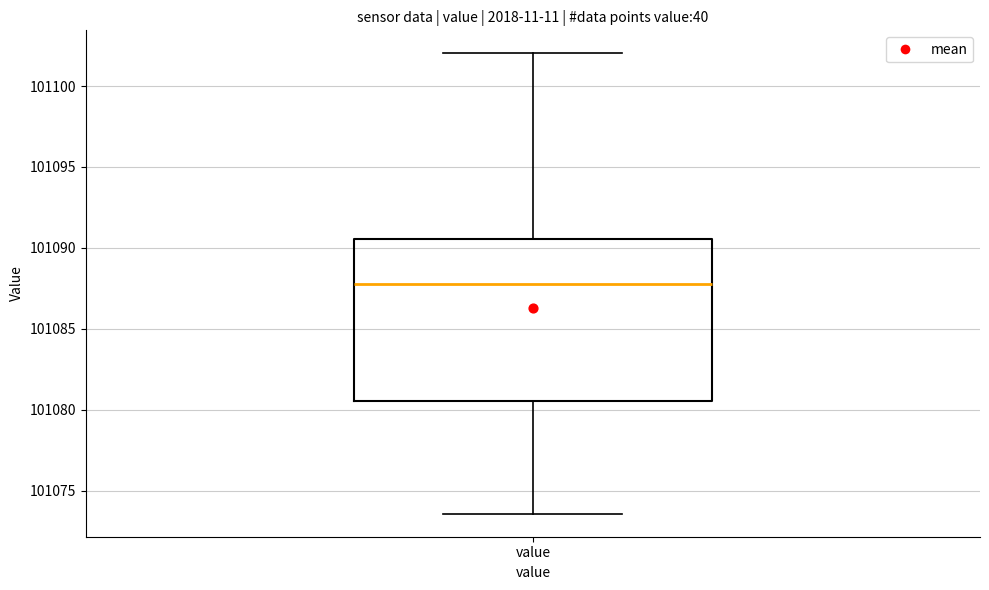

Where is the lower edge of the box for value on the y-axis? The values are not printed on the chart, so give them approximately, as read against the axis.

101080.5